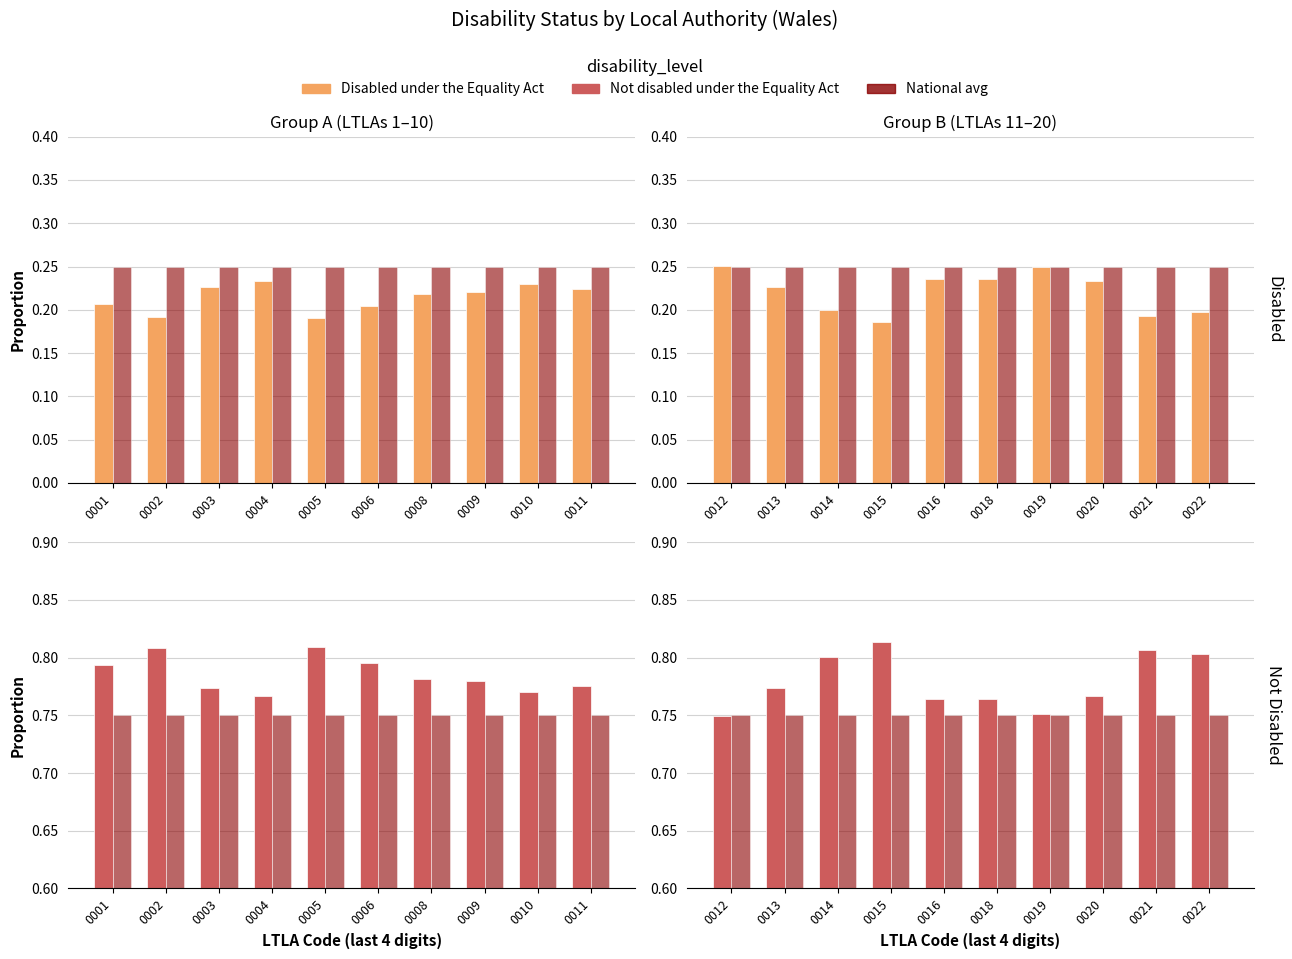

Is it true that National avg (0.75) equals 0.8 at 0012?

True